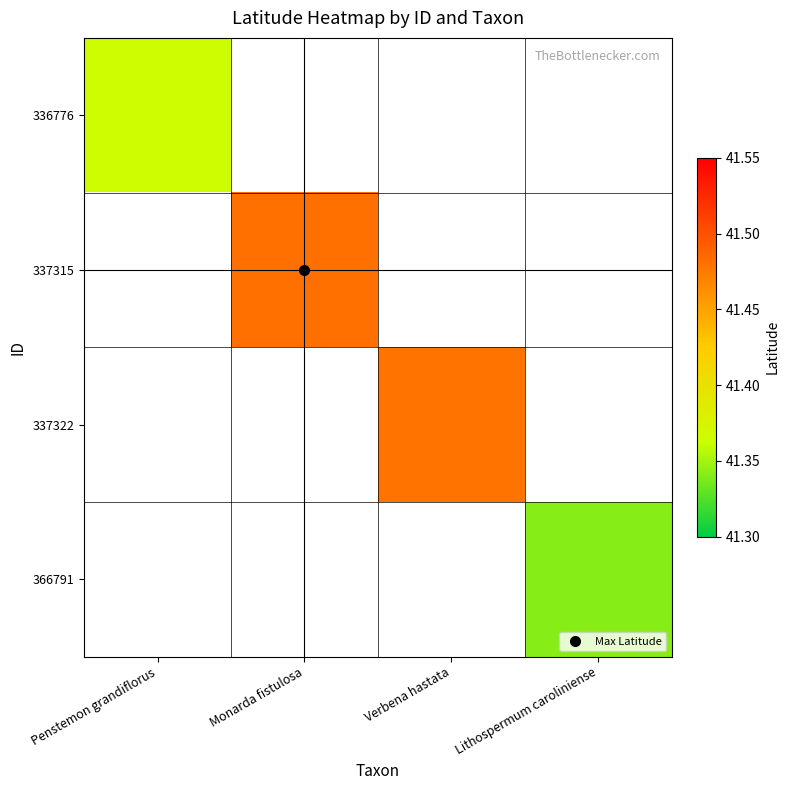

At which category does the chart reach its minimum across all series?

Lithospermum caroliniense